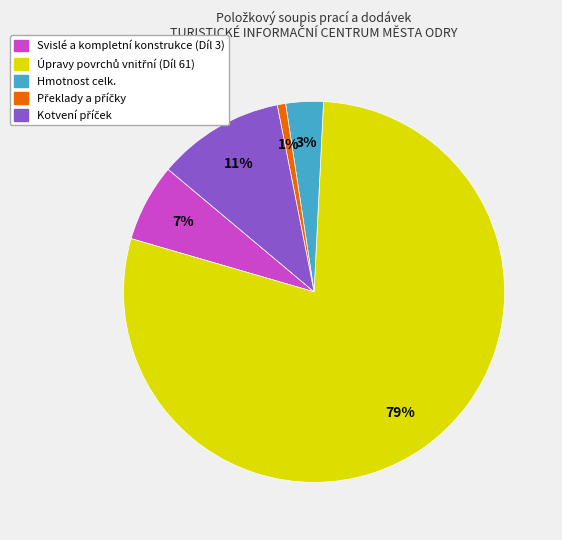

Is it true that Svislé a kompletní konstrukce (Díl 3) is 19% of the pie?

False